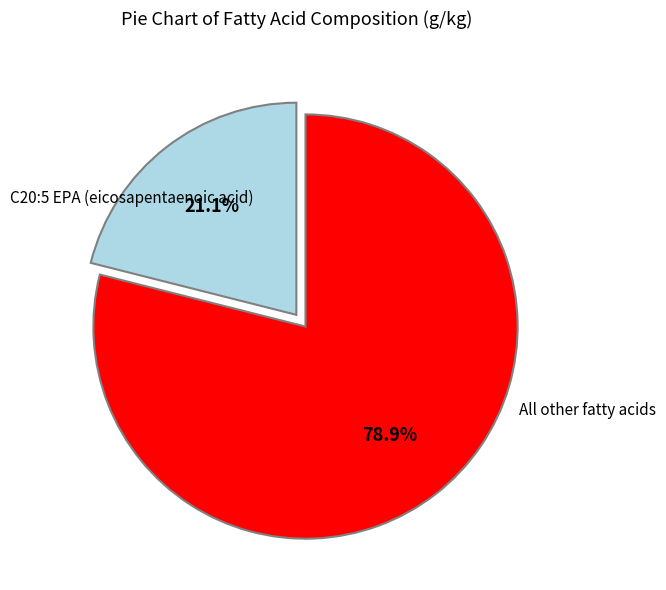

Is there a majority slice in this chart?

Yes